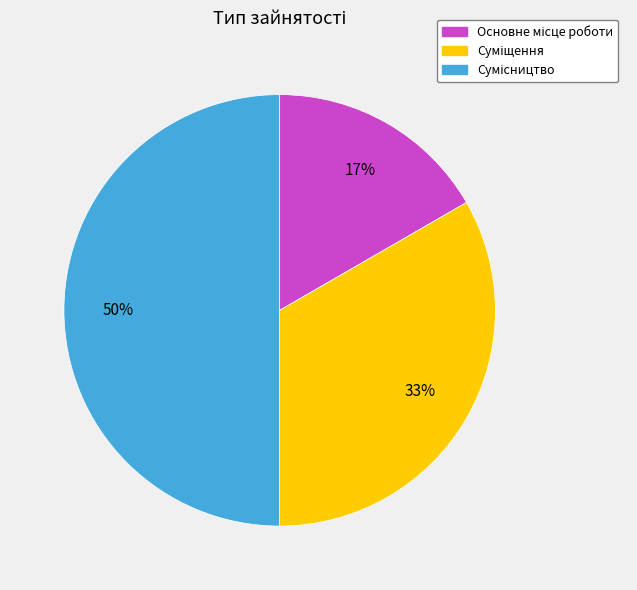

To the nearest percent, what is the difference between the largest and smallest slice percentages?

33%